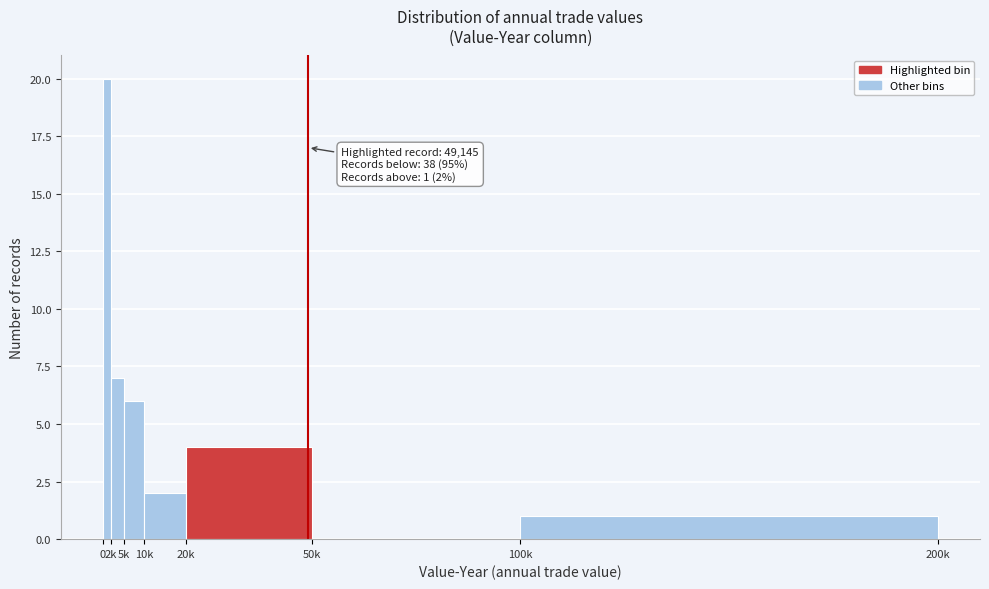

Reading right to left, extract all data points from this chart.

100k=1	50k=0	20k=4	10k=2	5k=6	2k=7	0=20